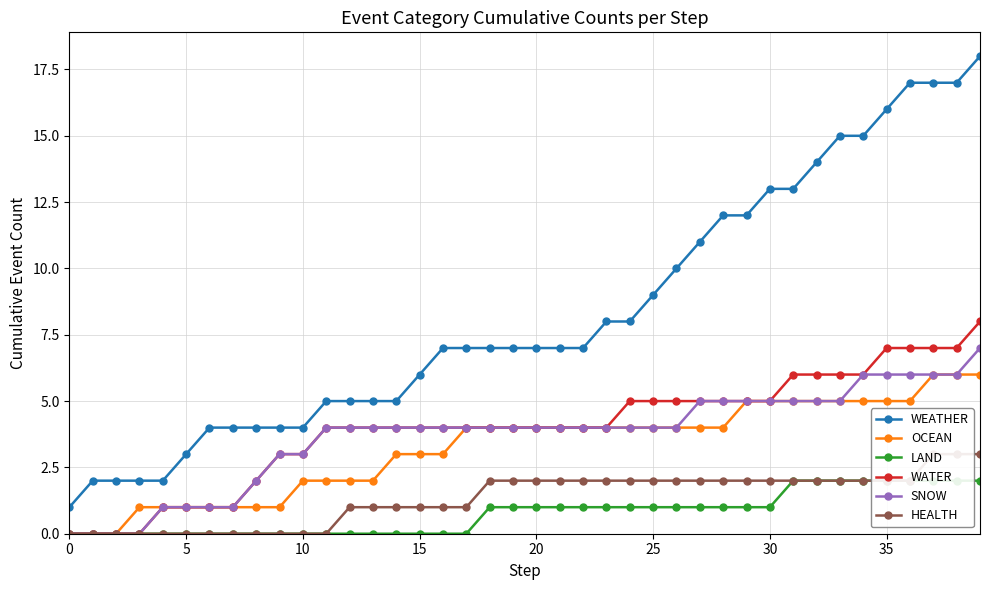

How many positive values does the LAND series have?

22